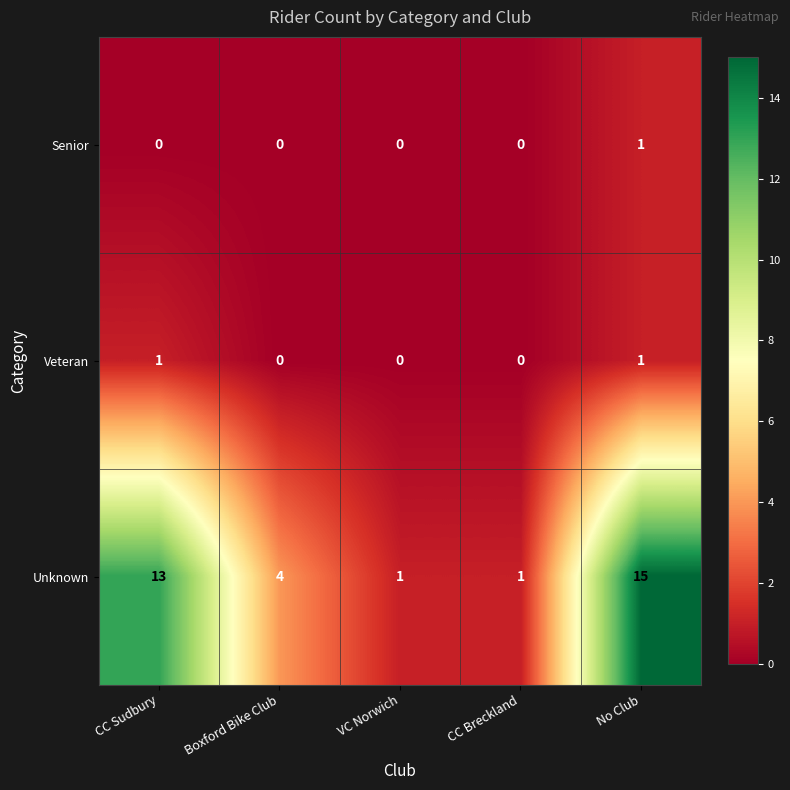

Which series has the widest spread of values?

Unknown